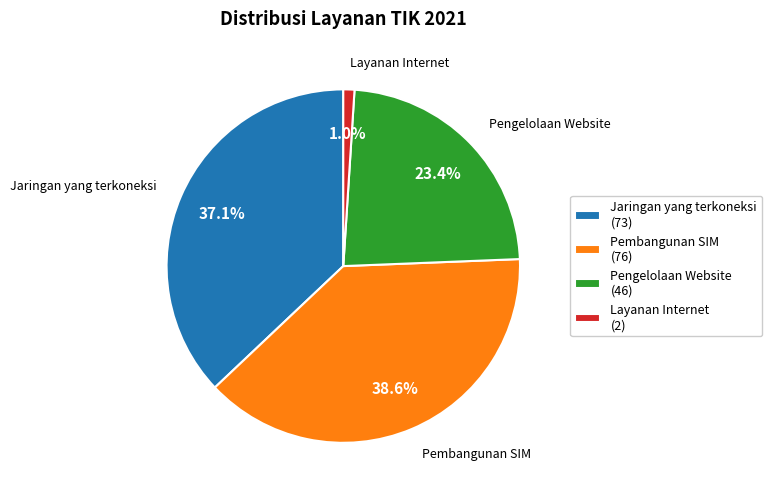

To the nearest percent, what is the difference between the largest and smallest slice percentages?

38%